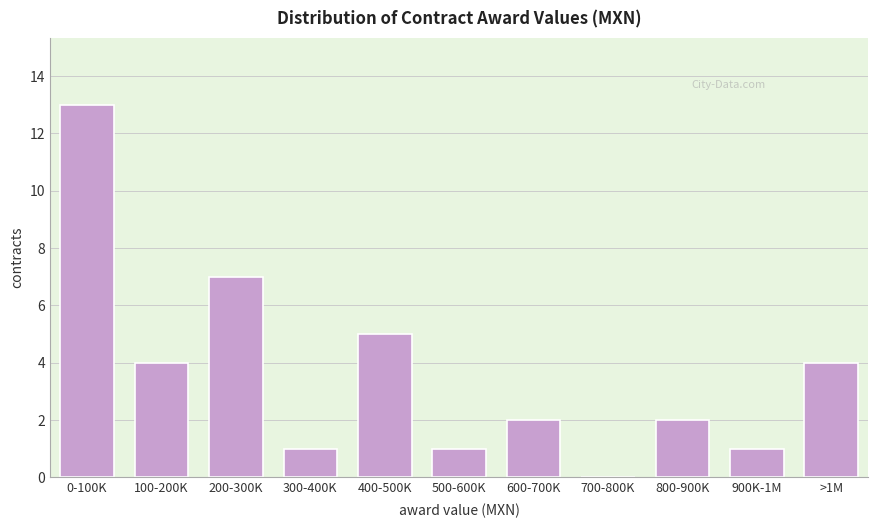

Reading left to right, list all the values displayed in this chart.

0-100K=13	100-200K=4	200-300K=7	300-400K=1	400-500K=5	500-600K=1	600-700K=2	700-800K=0	800-900K=2	900K-1M=1	>1M=4